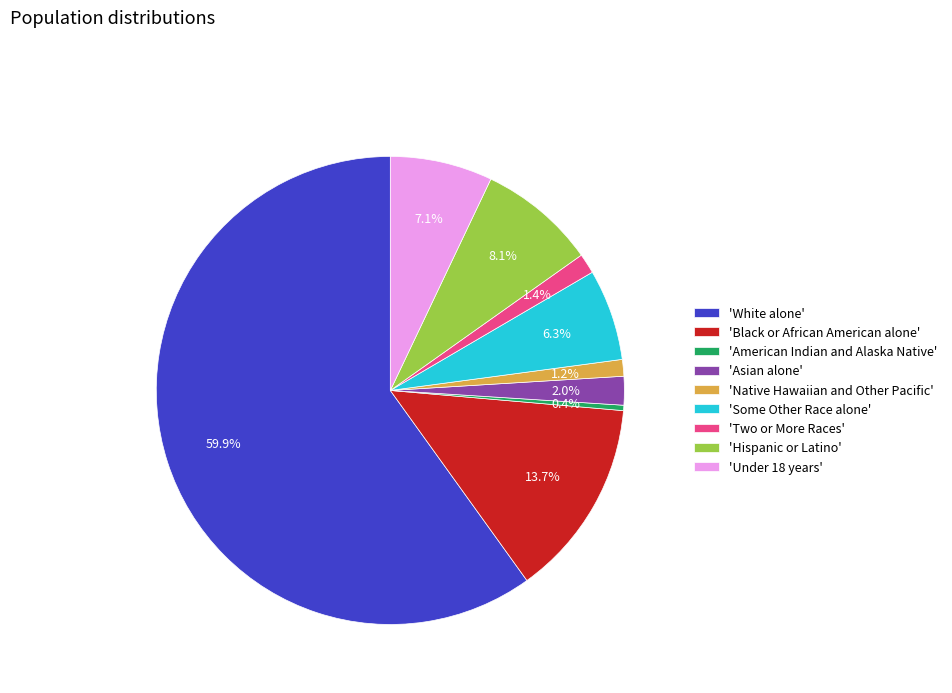

What is the ratio of the value at 'Two or More Races' to the value at 'Native Hawaiian and Other Pacific'?

1.2